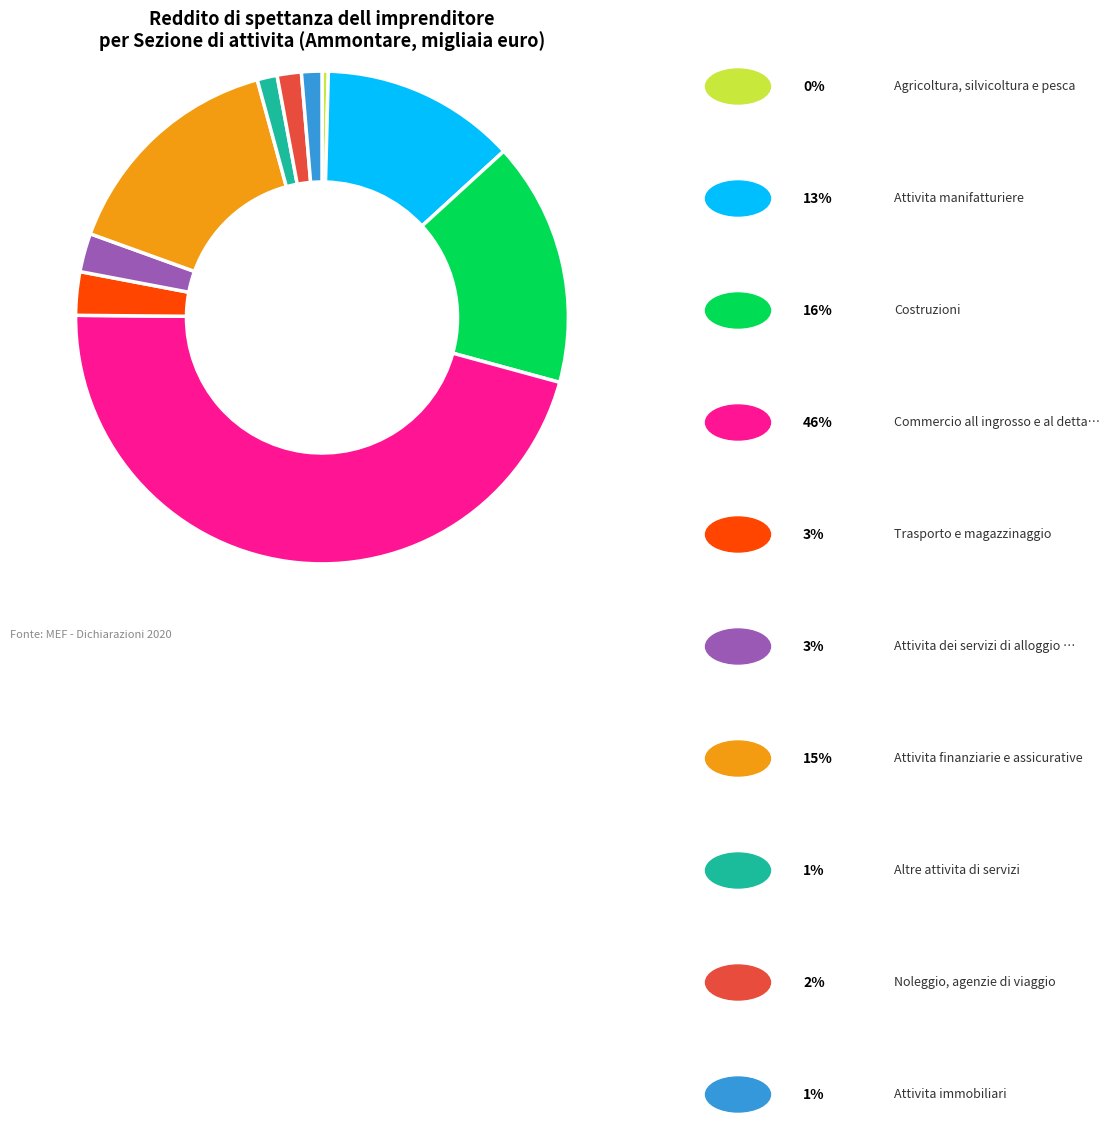

Is there a majority slice in this chart?

No